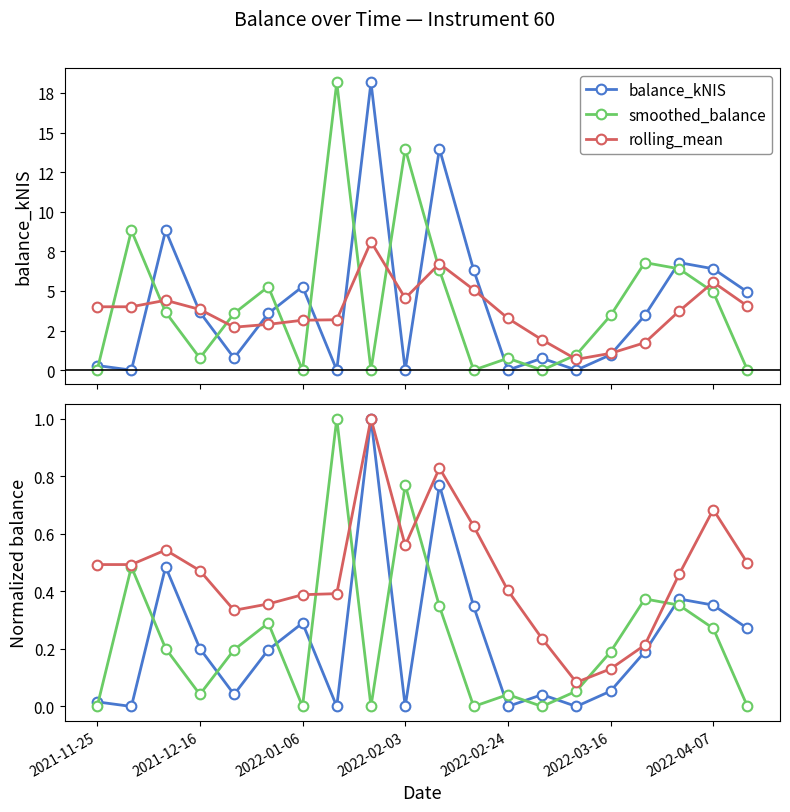

How many interior local peaks does the smoothed_balance series have?

6